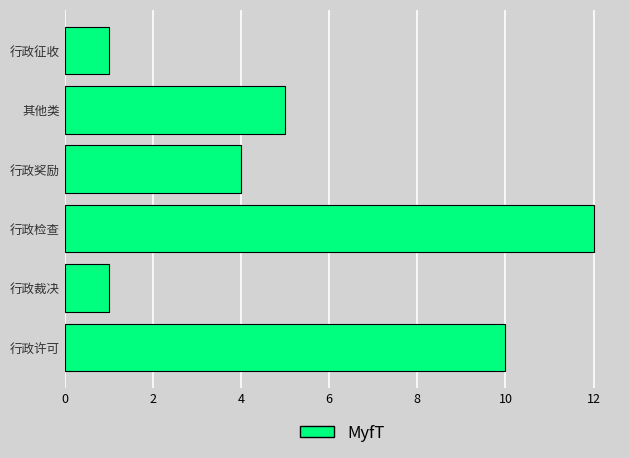

The chart shows a value of 1 at 行政征收. True or false?

True